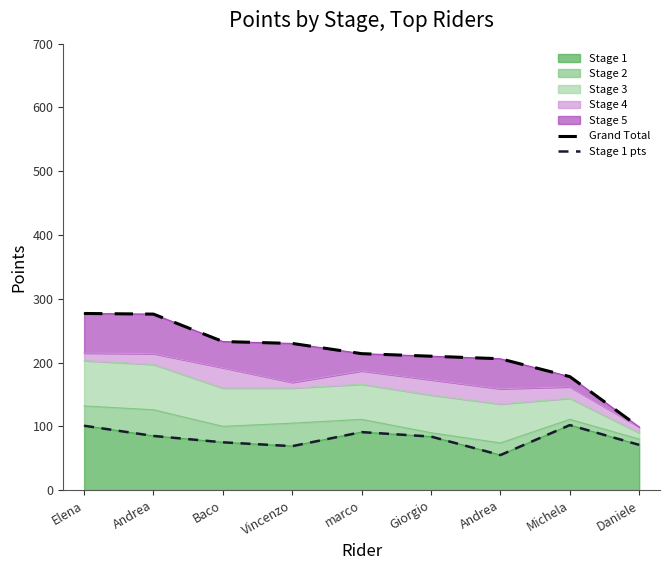

What is the difference between the maximum and minimum values in the Stage 1 pts series?

47